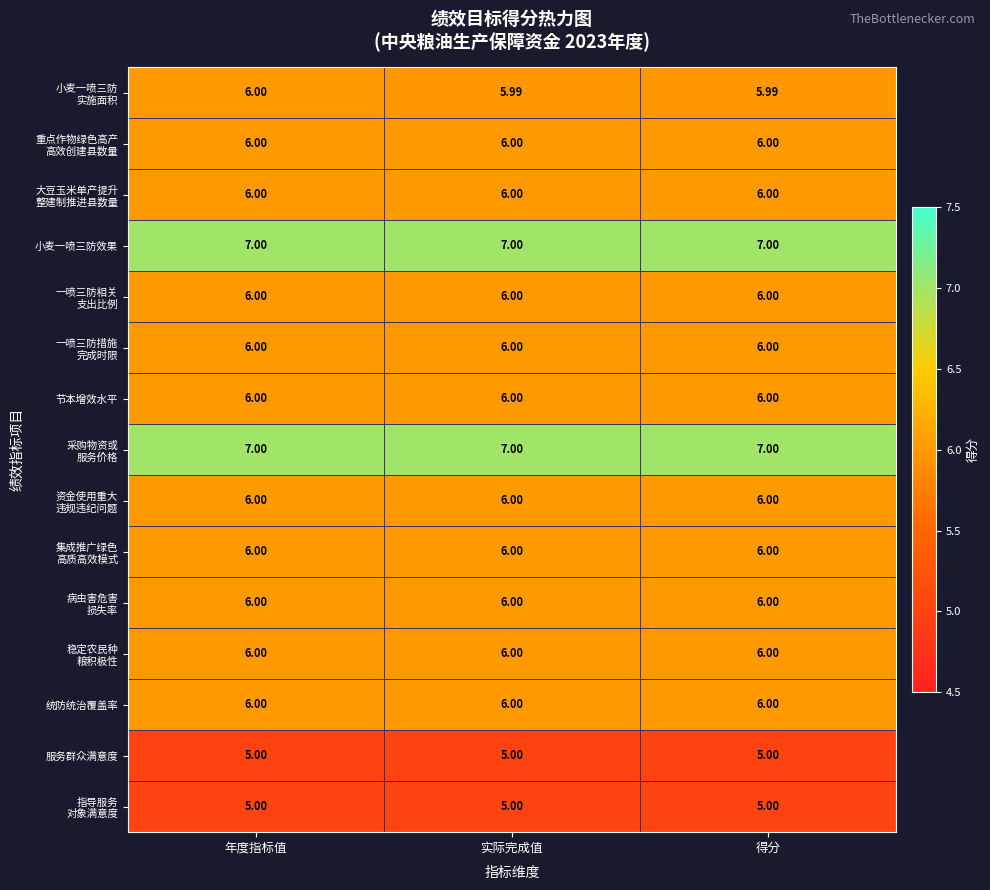

At which category is the sum across all series the highest?

年度指标值